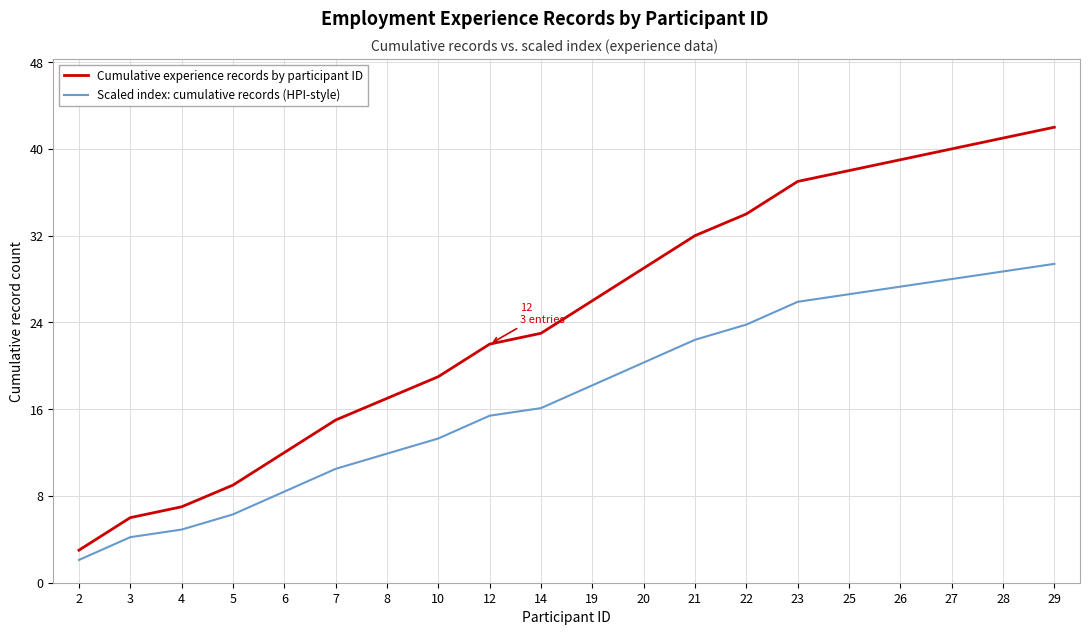

What is the total value across all series at 27?

68.0